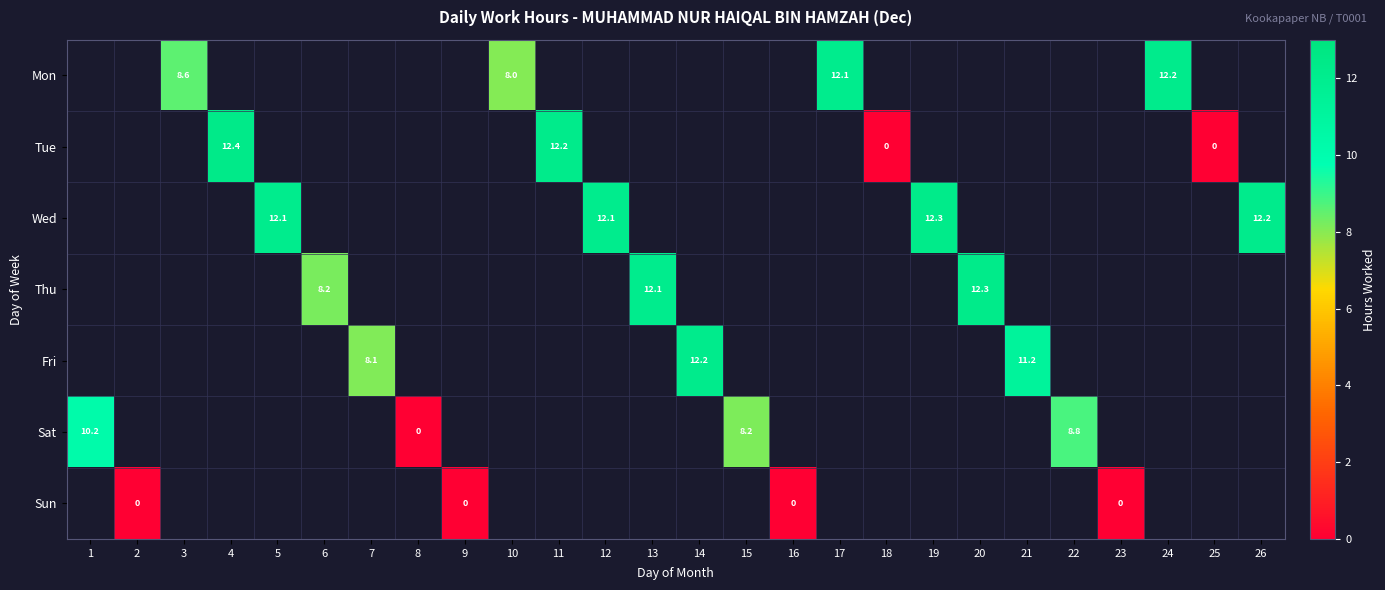

Is the value of Thu at 11 greater than the value of Mon at 20?

No